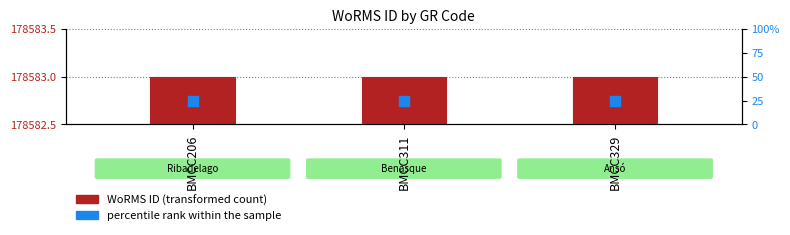

Which series reaches the maximum Y coordinate?

WoRMS ID (transformed count)